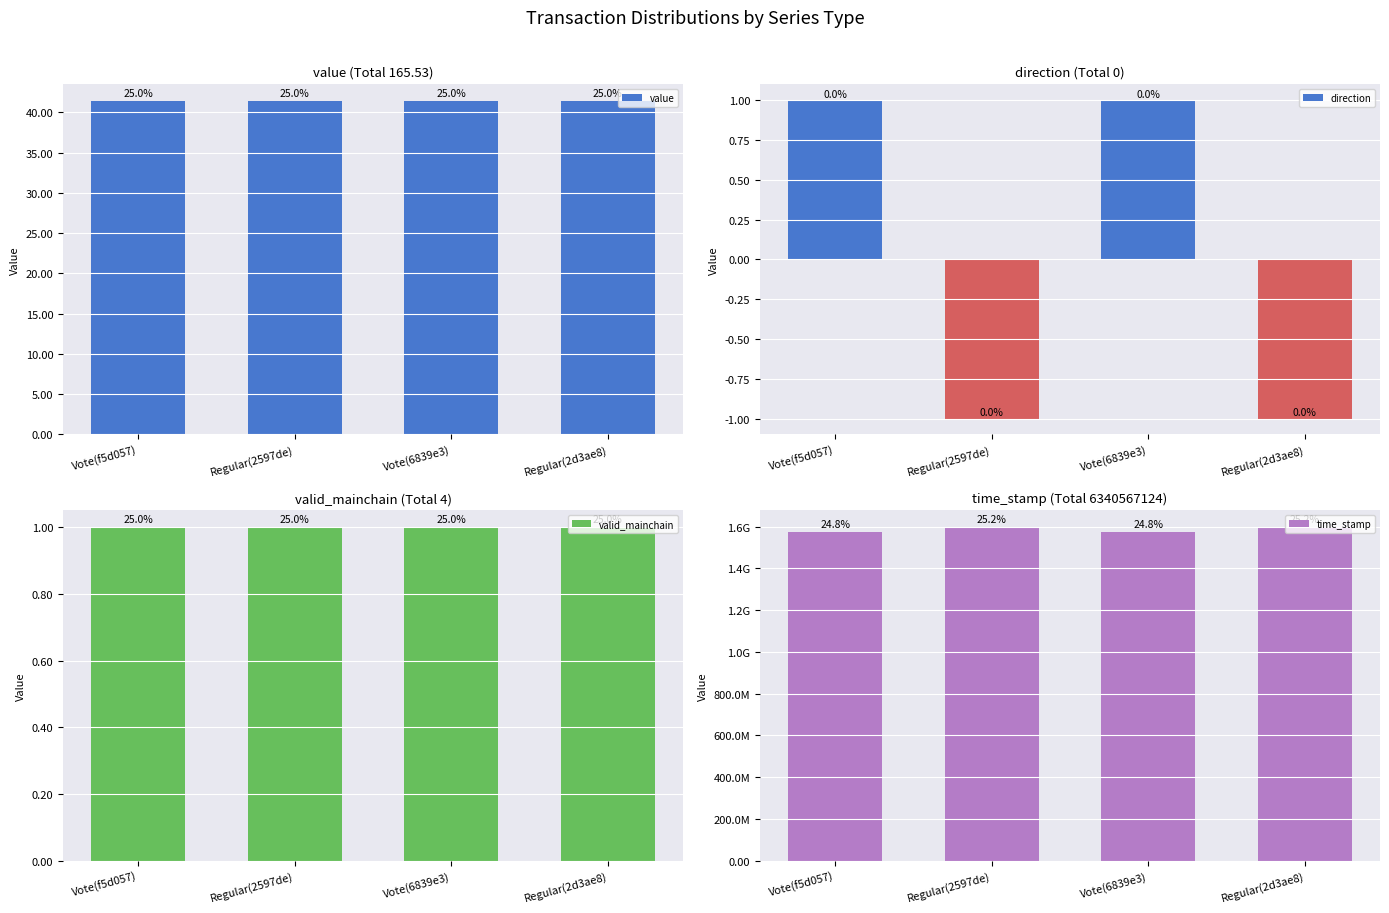

What is the label of the 2nd bar from the right?

Vote(6839e3)